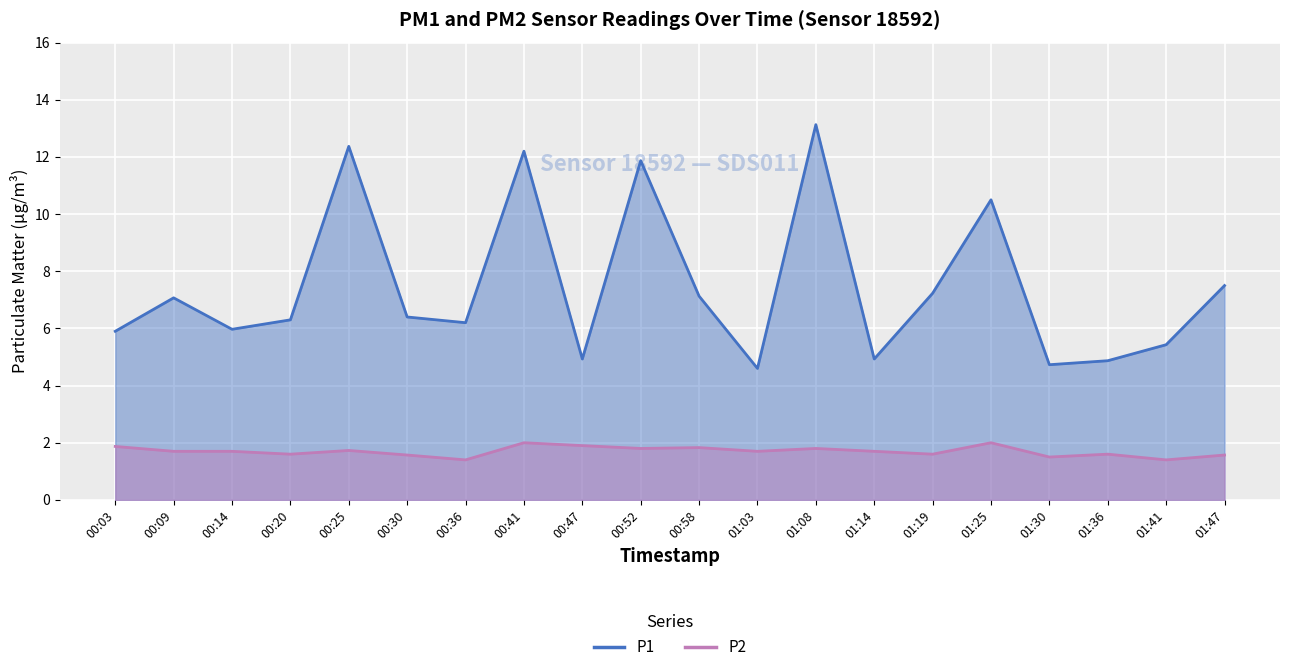

True or false: P2 has a value of 1.6 at 01:47.

True